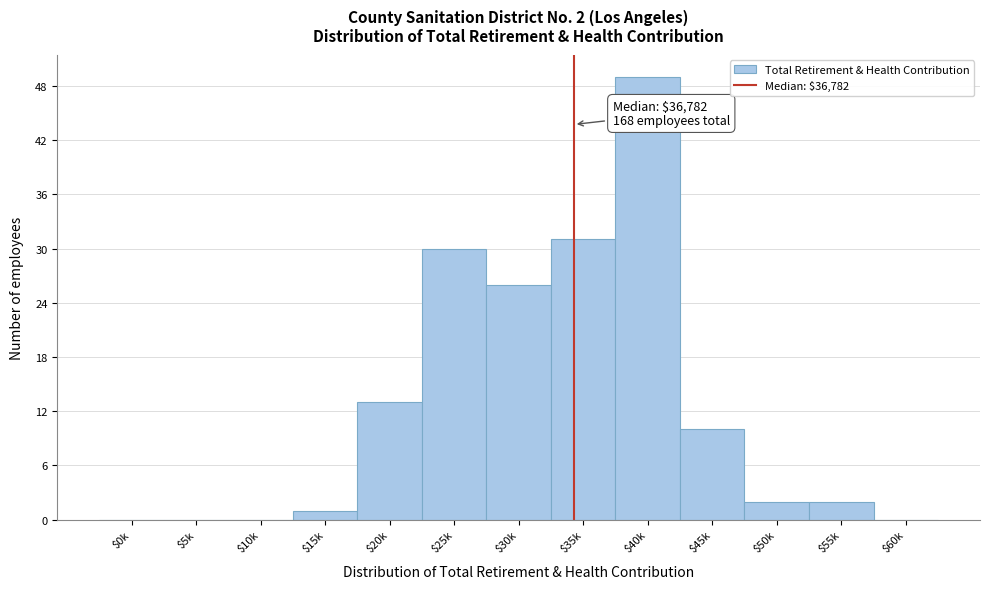

What is the greatest value displayed?

49